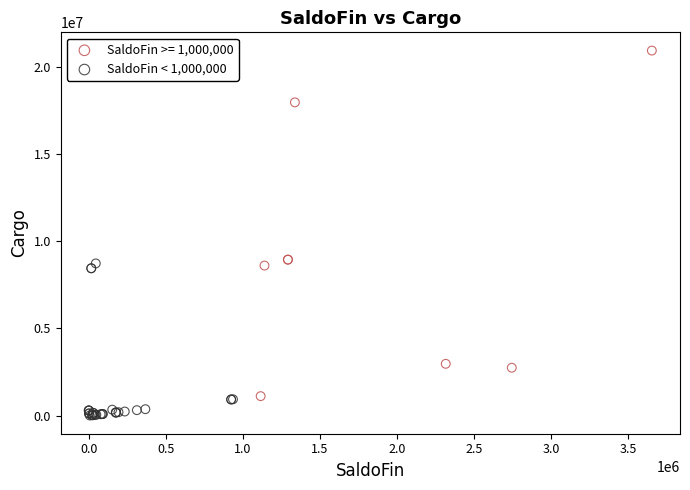

Which series has the widest spread of Y values?

SaldoFin >= 1,000,000